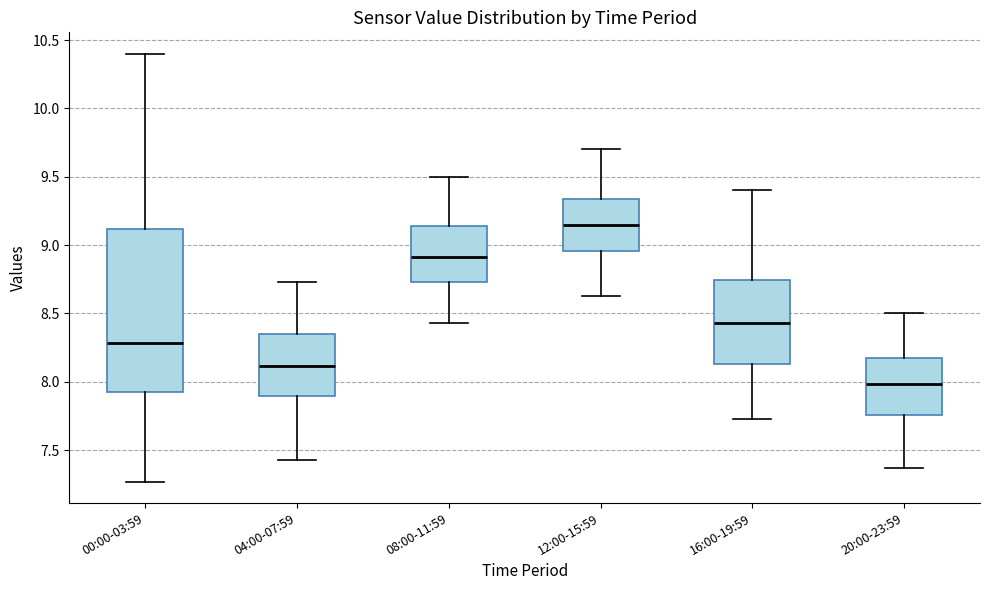

Reading left to right, transcribe this box plot: for each box, give where its median line is, the range the box spans, and where its two whiskers end, as read against the y-axis. The values are not printed on the chart, so give them approximately, as read against the axis.

00:00-03:59: median 8.30, box 7.90 to 9.10, whiskers 7.25 to 10.40
04:00-07:59: median 8.10, box 7.90 to 8.35, whiskers 7.45 to 8.75
08:00-11:59: median 8.90, box 8.75 to 9.15, whiskers 8.45 to 9.50
12:00-15:59: median 9.15, box 8.95 to 9.35, whiskers 8.65 to 9.70
16:00-19:59: median 8.45, box 8.15 to 8.75, whiskers 7.75 to 9.40
20:00-23:59: median 8.00, box 7.75 to 8.20, whiskers 7.35 to 8.50